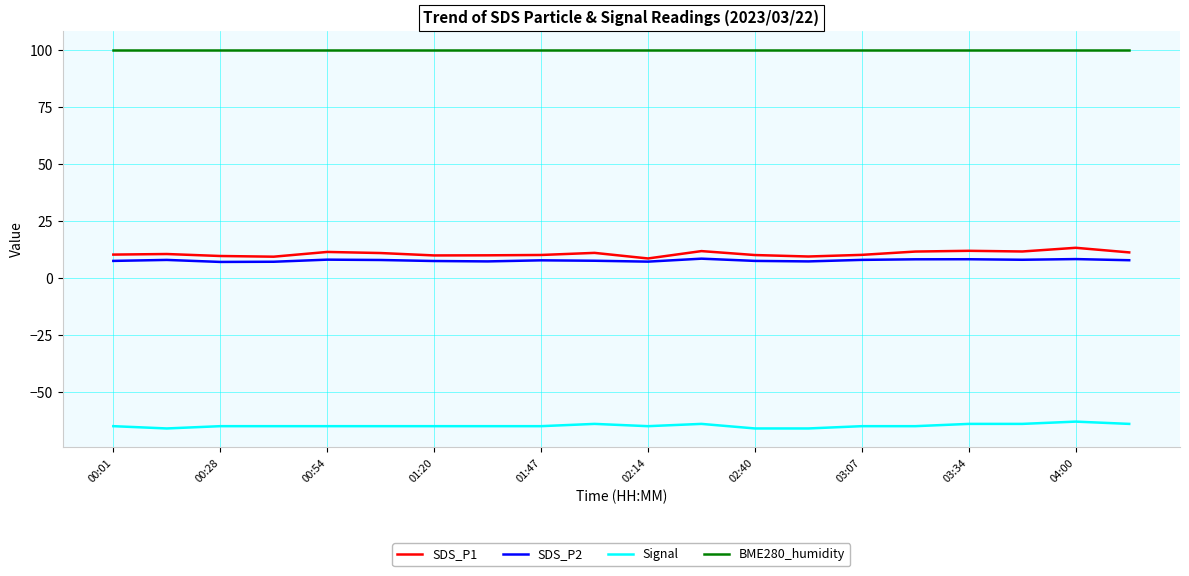

What is the maximum value for BME280_humidity?

100.0